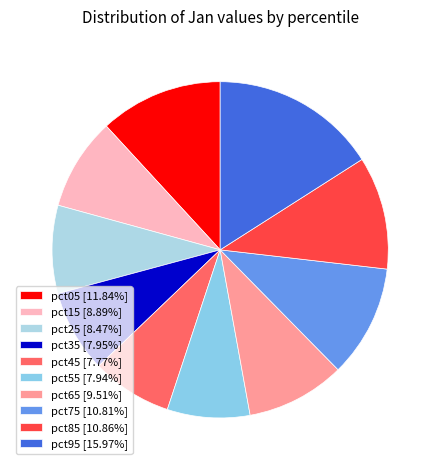

True or false: pct15 accounts for 20% of the total.

False